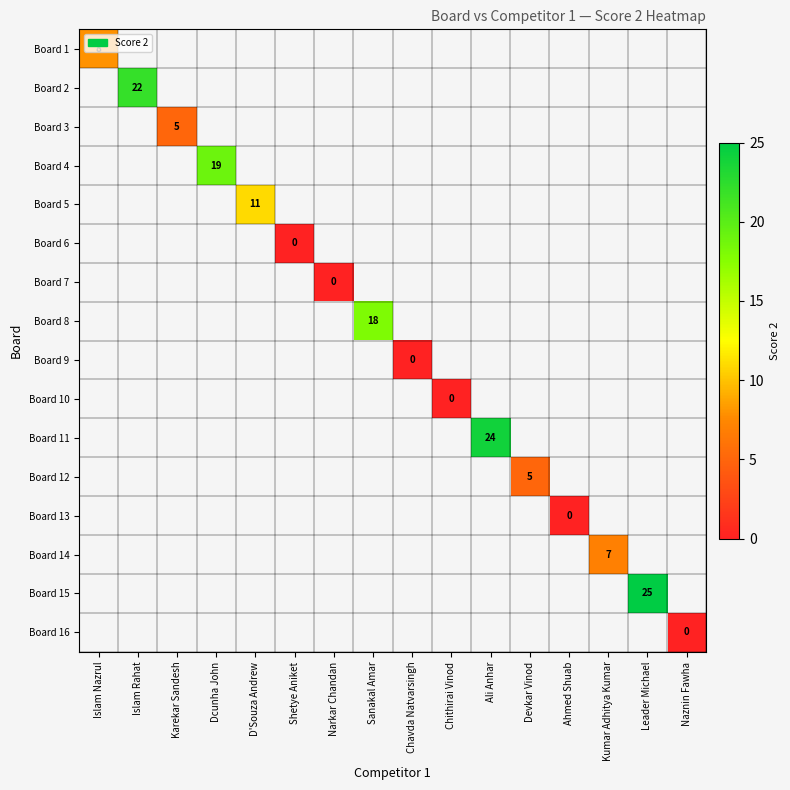

How many series are shown in this chart?

16